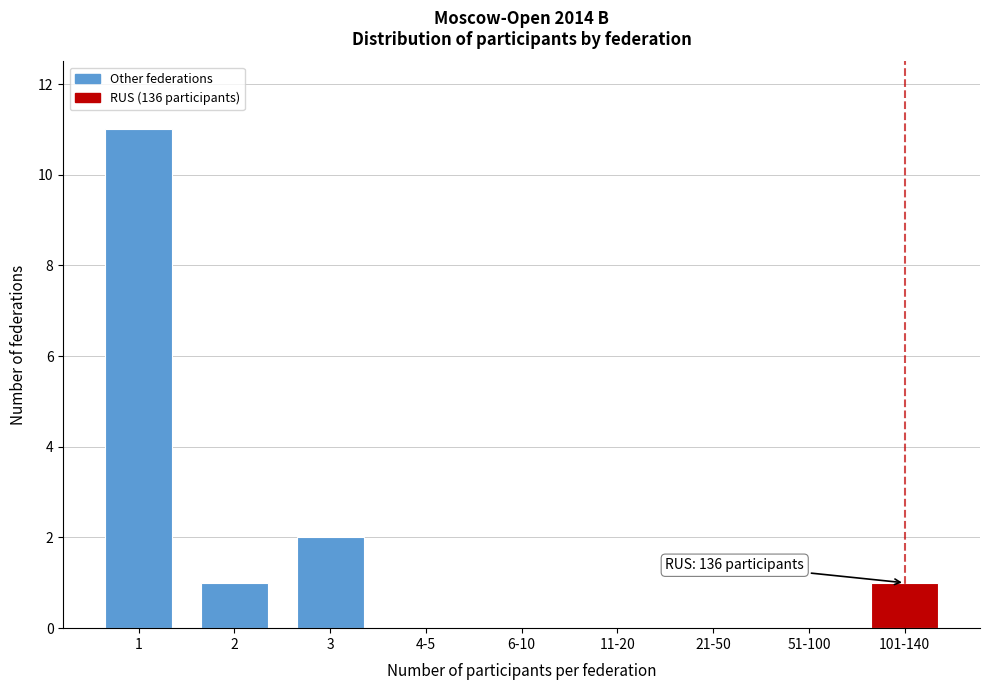

Reading left to right, transcribe all the data shown in this chart.

1=11	2=1	3=2	4-5=0	6-10=0	11-20=0	21-50=0	51-100=0	101-140=1